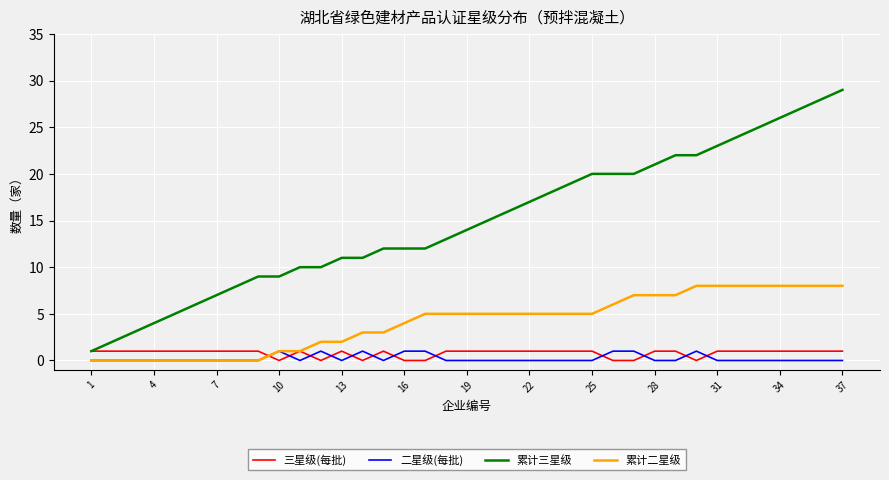

What is the sum of all 累计三星级 values?

551